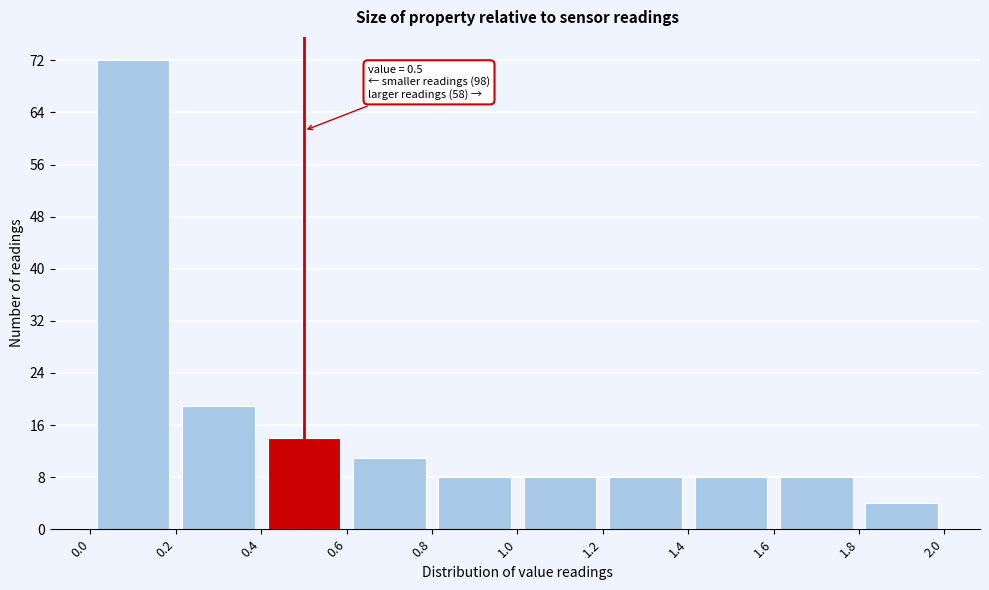

Over which range of the x-axis is the bar tallest?

0.0 to 0.2